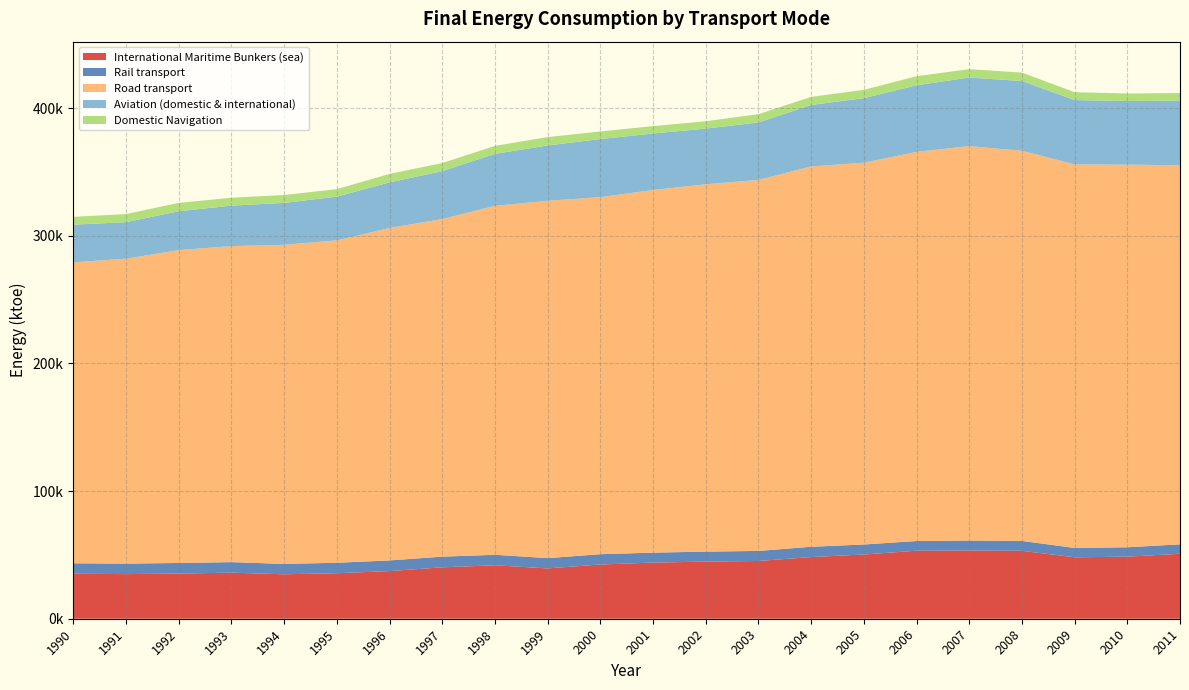

Reading left to right, what are all the values shown in this chart?

International Maritime Bunkers (sea): 1990=35264	1991=34953	1992=35394	1993=36086	1994=34827	1995=35644	1996=37328	1997=40271	1998=41873	1999=39422	2000=42478	2001=43981	2002=44738	2003=45239	2004=48319	2005=50320	2006=53277	2007=53471	2008=53207	2009=48126	2010=48620	2011=50895
Rail transport: 1990=8152	1991=8229	1992=8287	1993=8244	1994=8106	1995=8197	1996=8343	1997=8352	1998=8222	1999=8040	2000=8078	2001=7791	2002=7832	2003=7872	2004=8056	2005=7828	2006=7574	2007=7776	2008=7732	2009=7308	2010=7359	2011=7366
Road transport: 1990=235772	1991=238840	1992=245066	1993=247575	1994=249968	1995=252538	1996=260451	1997=264423	1998=273318	1999=279946	2000=279671	2001=284064	2002=287746	2003=290603	2004=297911	2005=299079	2006=304809	2007=308982	2008=305639	2009=300476	2010=299715	2011=296980
Aviation (domestic & international): 1990=29461	1991=28602	1992=30452	1993=31665	1994=32823	1995=34225	1996=35687	1997=37555	1998=40740	1999=43293	2000=45523	2001=44237	2002=43608	2003=45017	2004=48142	2005=50531	2006=52172	2007=53681	2008=54595	2009=50372	2010=49798	2011=50633
Domestic Navigation: 1990=6150	1991=6364	1992=6540	1993=6205	1994=6197	1995=5918	1996=6621	1997=6342	1998=6233	1999=6581	2000=5933	2001=5794	2002=5762	2003=6508	2004=6341	2005=6527	2006=7121	2007=6588	2008=6627	2009=6174	2010=5913	2011=5919